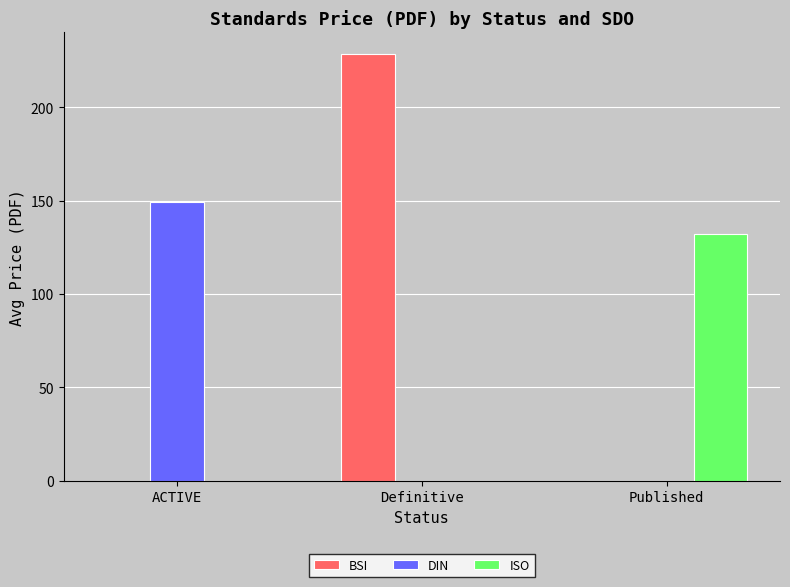

Are the bars horizontal?

No